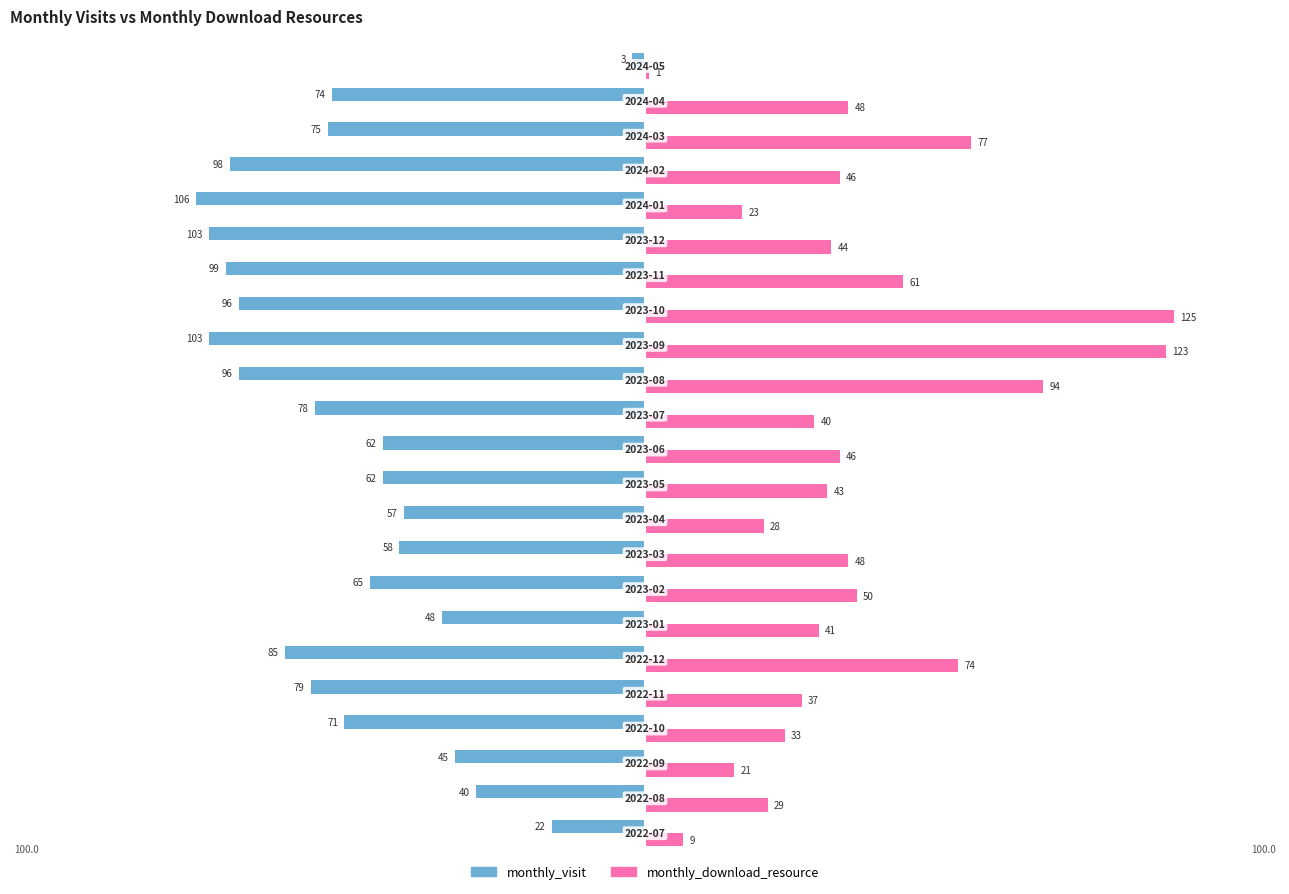

List the series in order of their overall mean, lowest first.

monthly_visit, monthly_download_resource